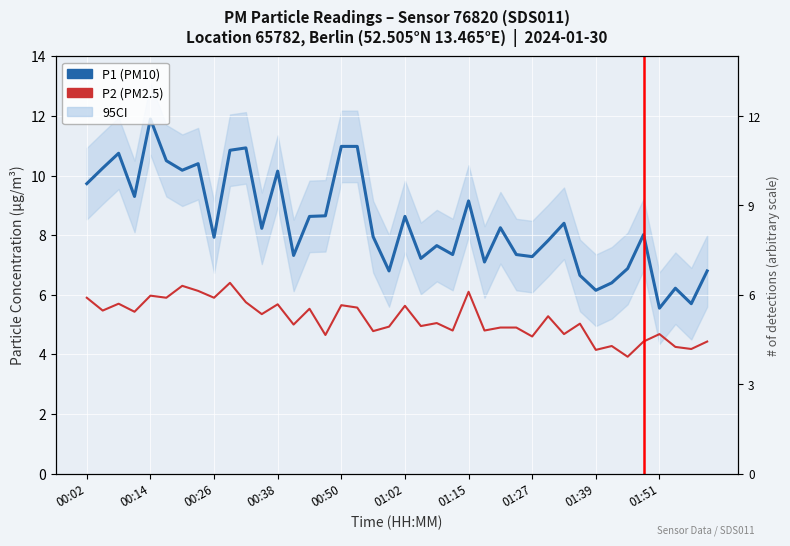

How many interior local peaks does the P1 (PM10) series have?

12